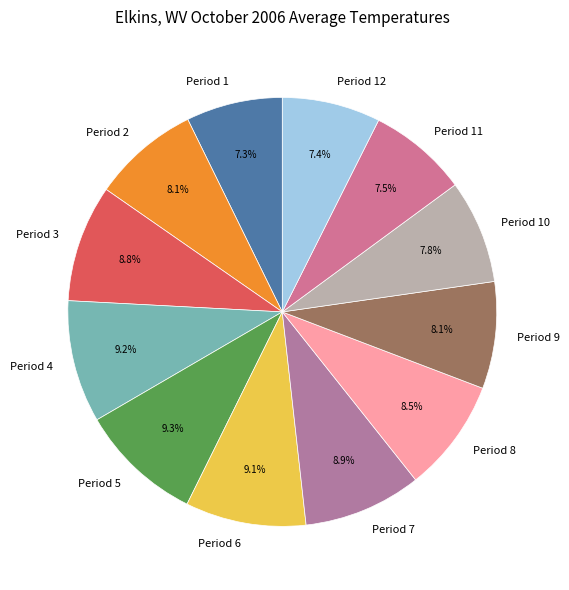

How many segments does this pie chart have?

12